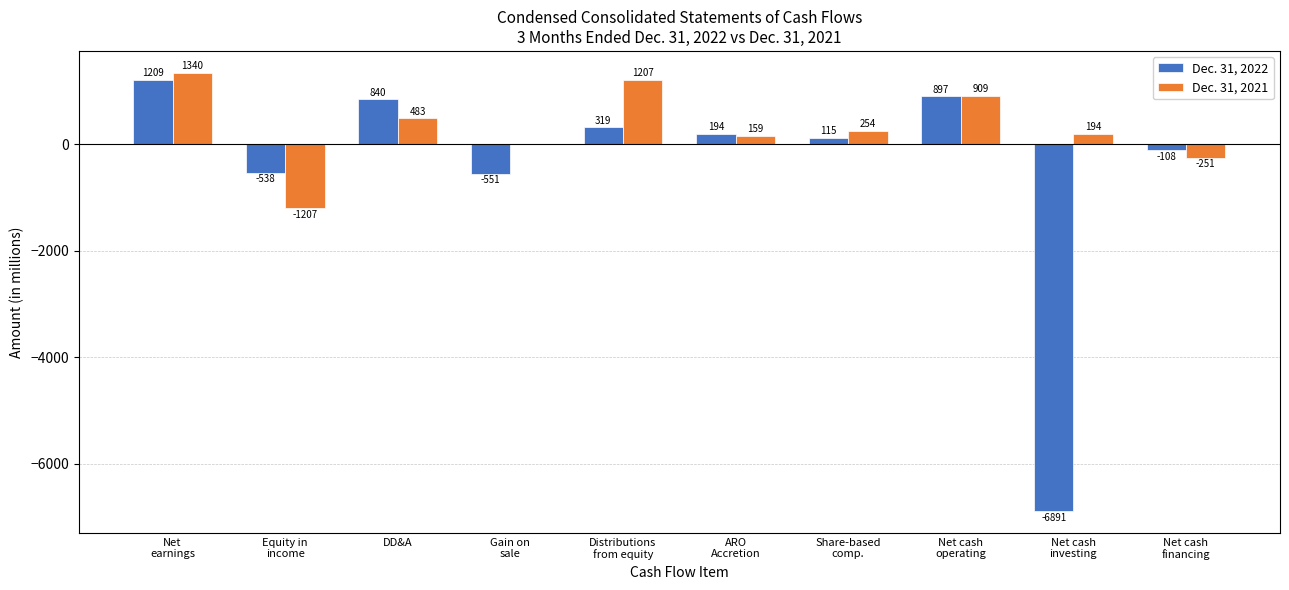

Which series has the largest total across all categories?

Dec. 31, 2021